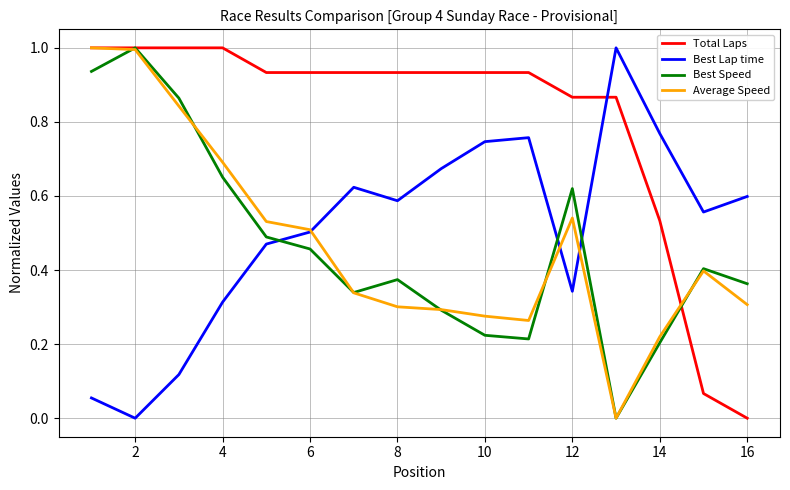

In Best Speed, how many points are lower than both neighbors (excluding endpoints)?

3